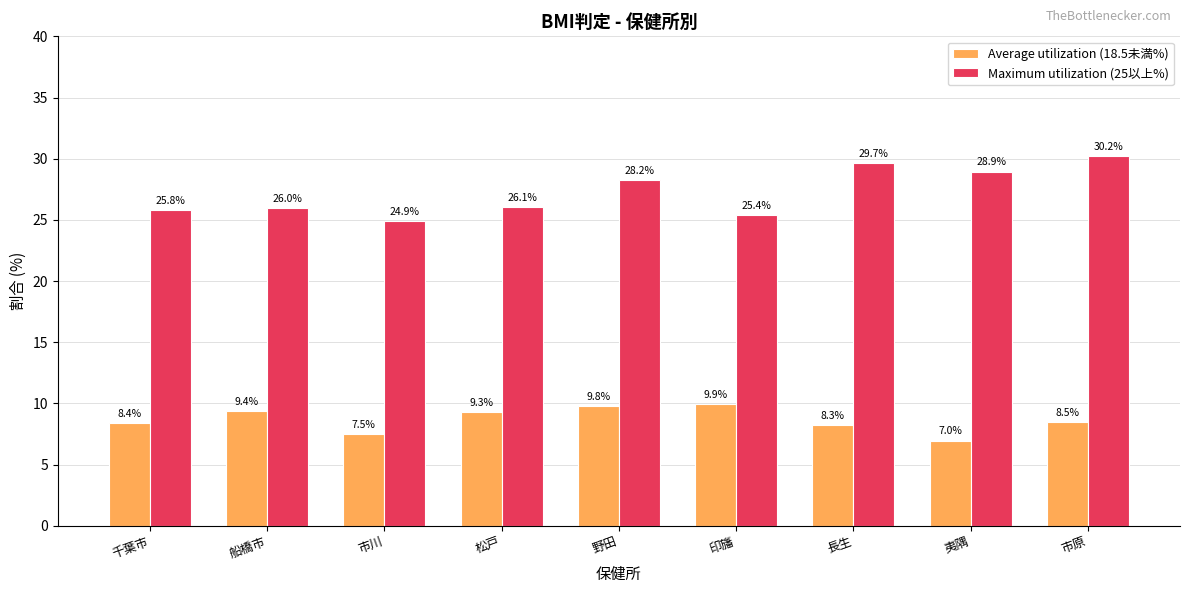

At which category is the sum across all series the highest?

市原